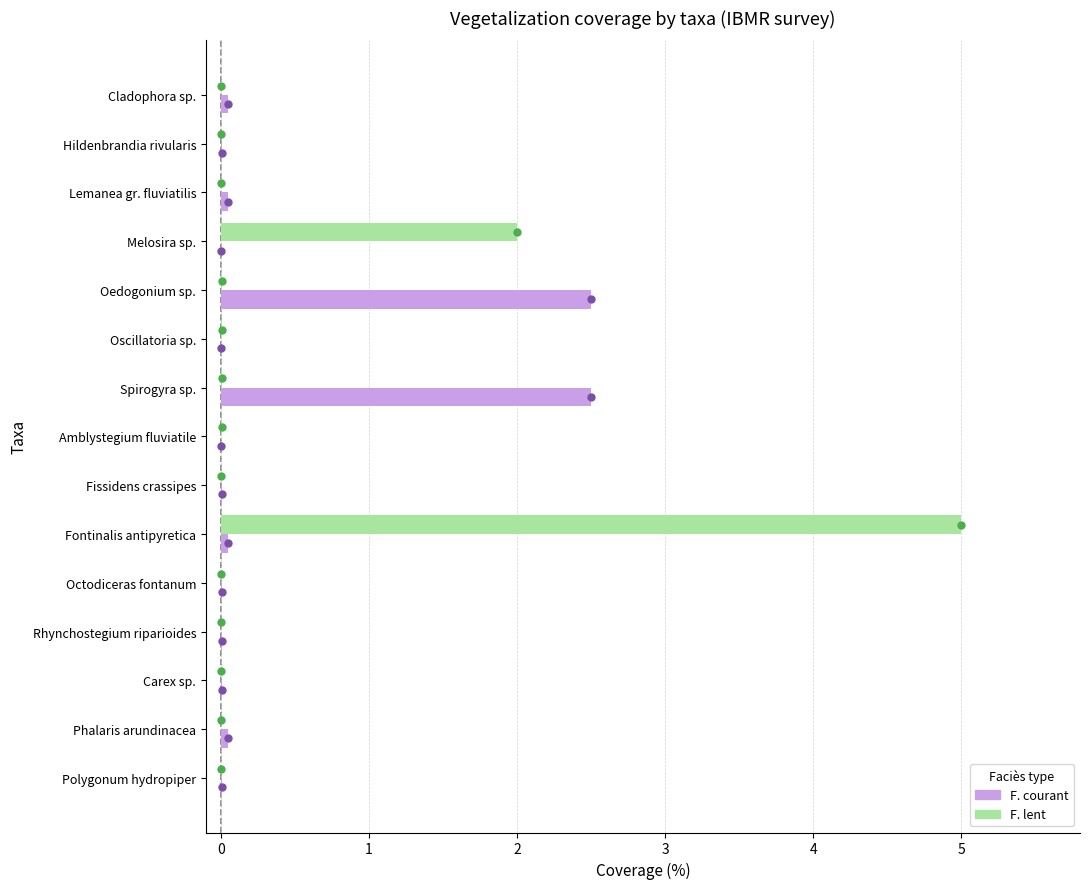

At which category is the sum across all series the highest?

Fontinalis antipyretica